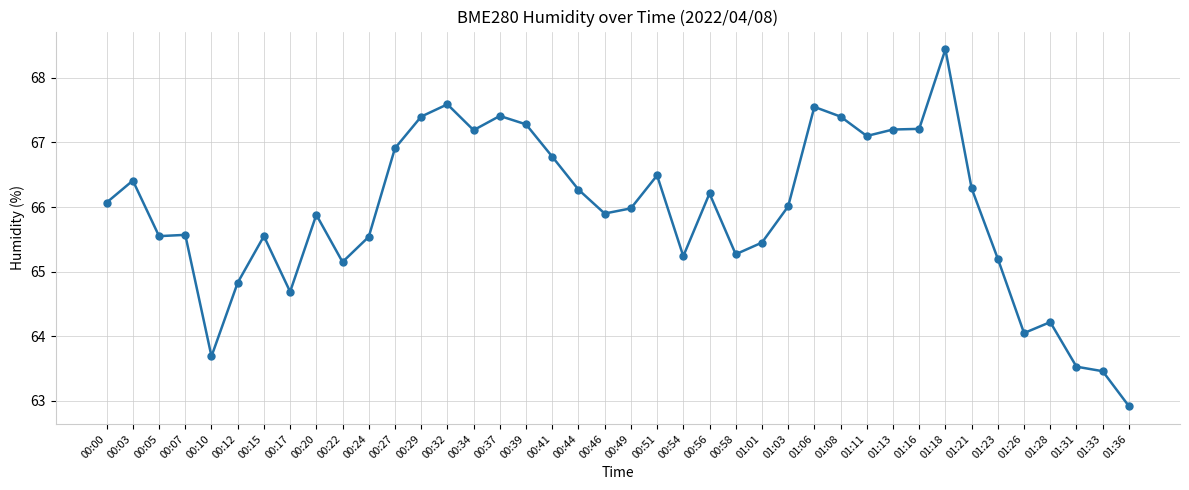

What is the value of the 32nd point from the left?

67.2